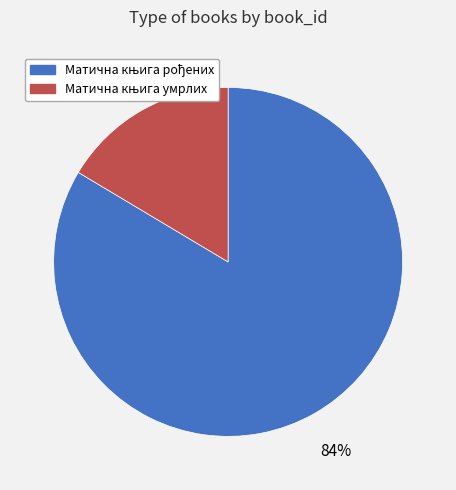

Is there a majority slice in this chart?

Yes